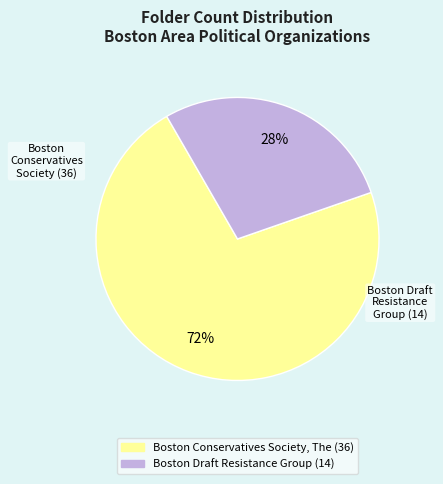

How many slices are in this pie chart?

2